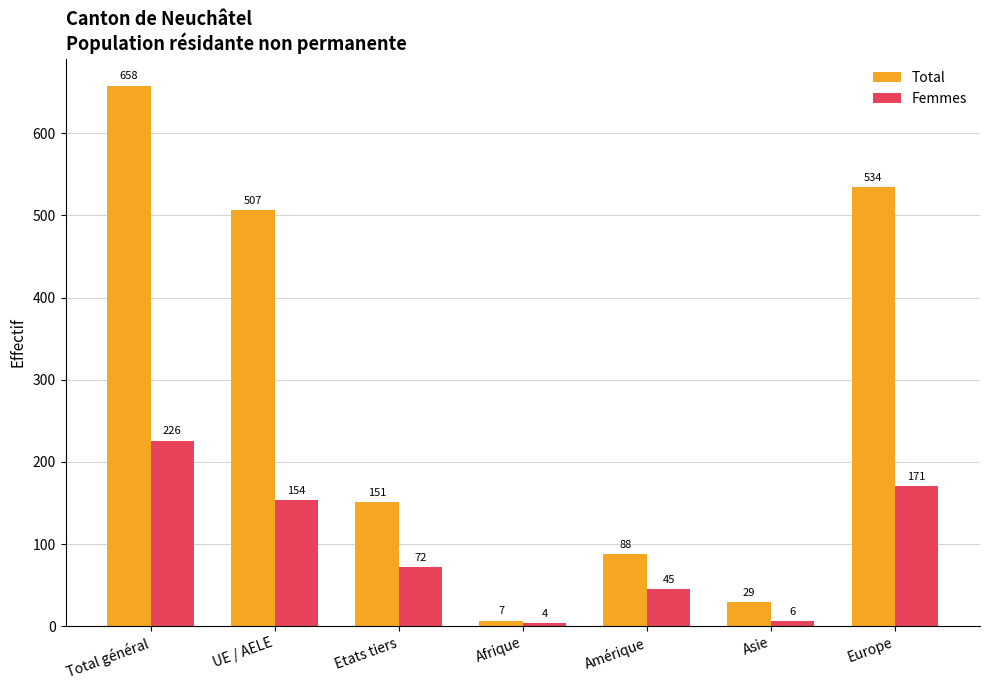

What is the label of the 5th bar from the right?

Etats tiers